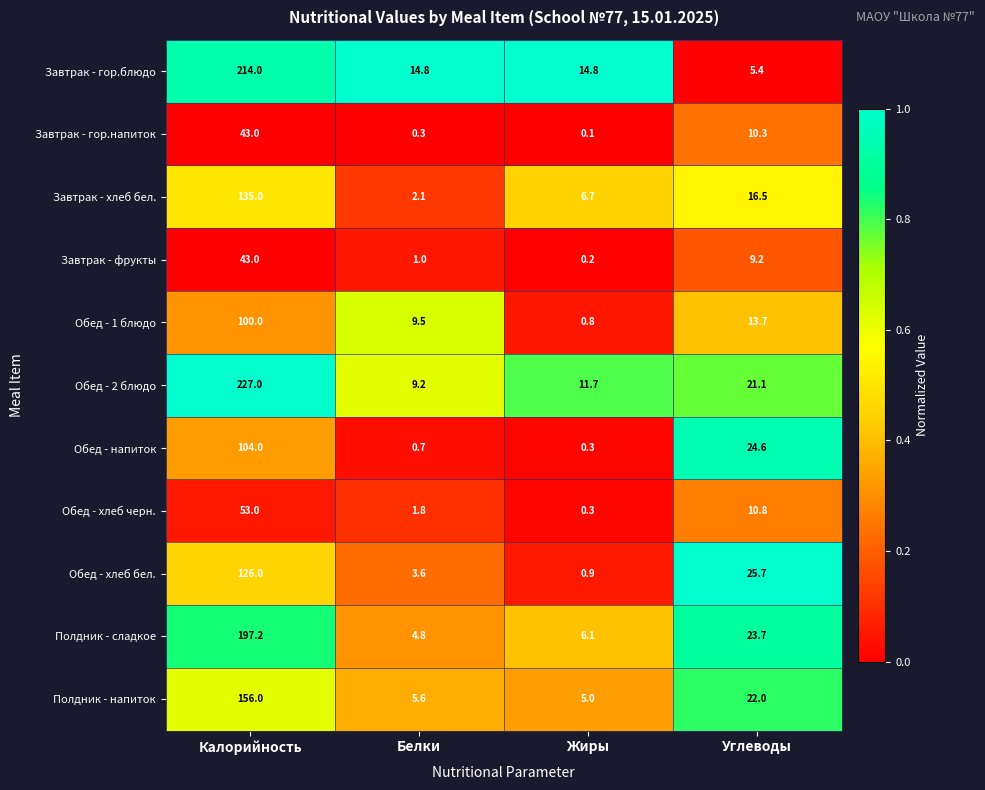

What is the minimum value for Обед - хлеб бел.?

0.9